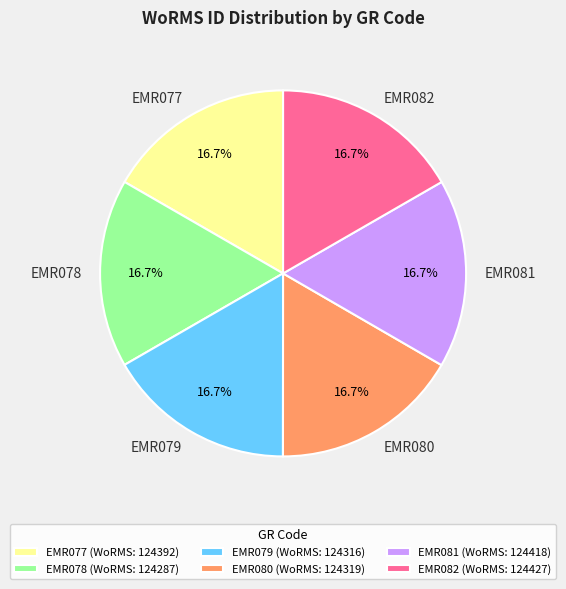

What percentage is the EMR079 slice, to the nearest percent?

17%